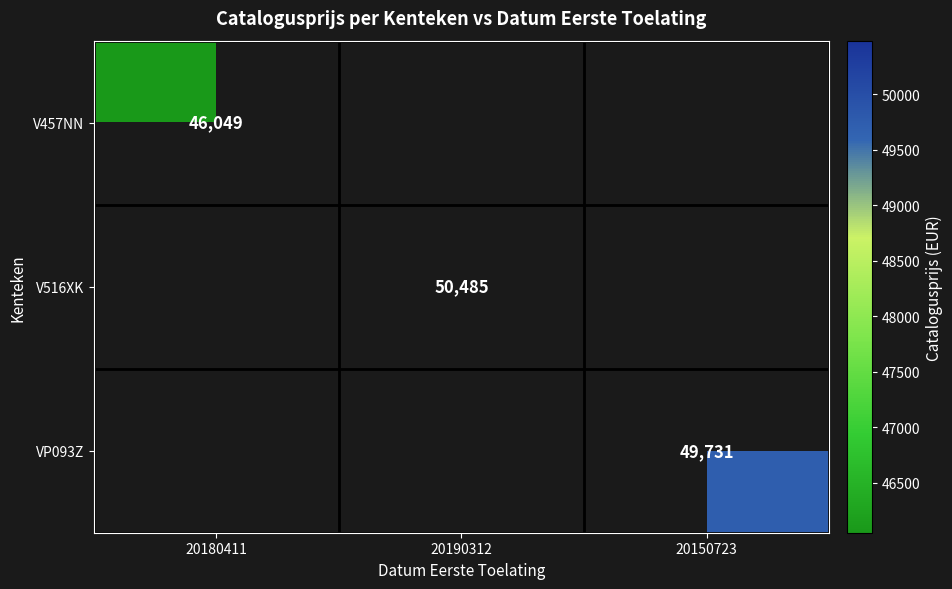

Is it true that V516XK equals 50485 at 20190312?

True